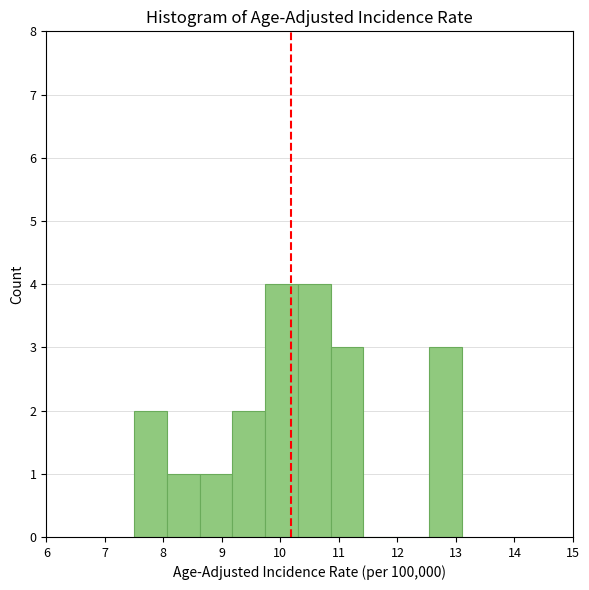

Reading left to right, transcribe this chart: for each bar, give the range it covers on the x-axis and its height. Neither the bar edges nor the heights are printed on the chart, so give them approximately, as read against the axes.

7.50 to 8.06: 2
8.06 to 8.62: 1
8.62 to 9.18: 1
9.18 to 9.74: 2
9.74 to 10.30: 4
10.30 to 10.86: 4
10.86 to 11.42: 3
11.42 to 11.98: 0
11.98 to 12.54: 0
12.54 to 13.10: 3